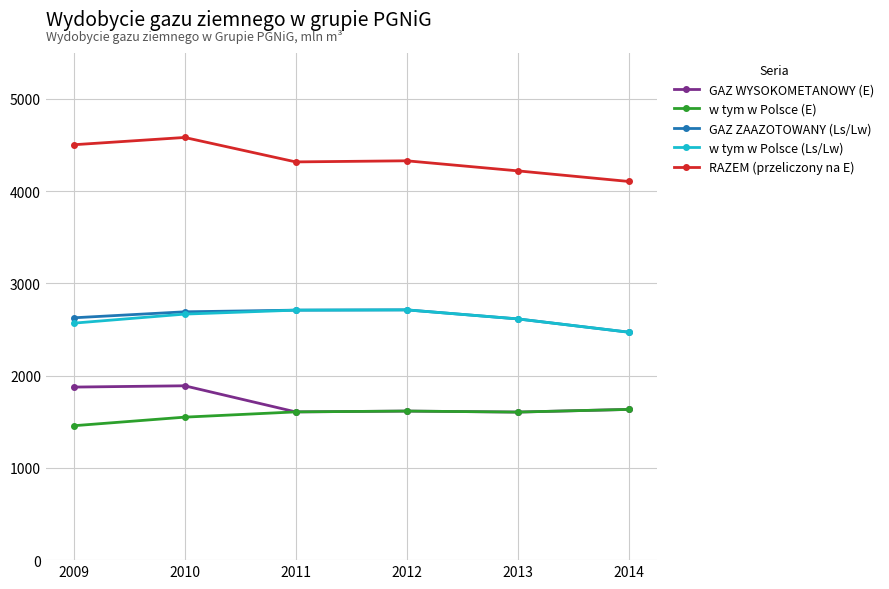

What is the maximum value shown in the chart?

4582